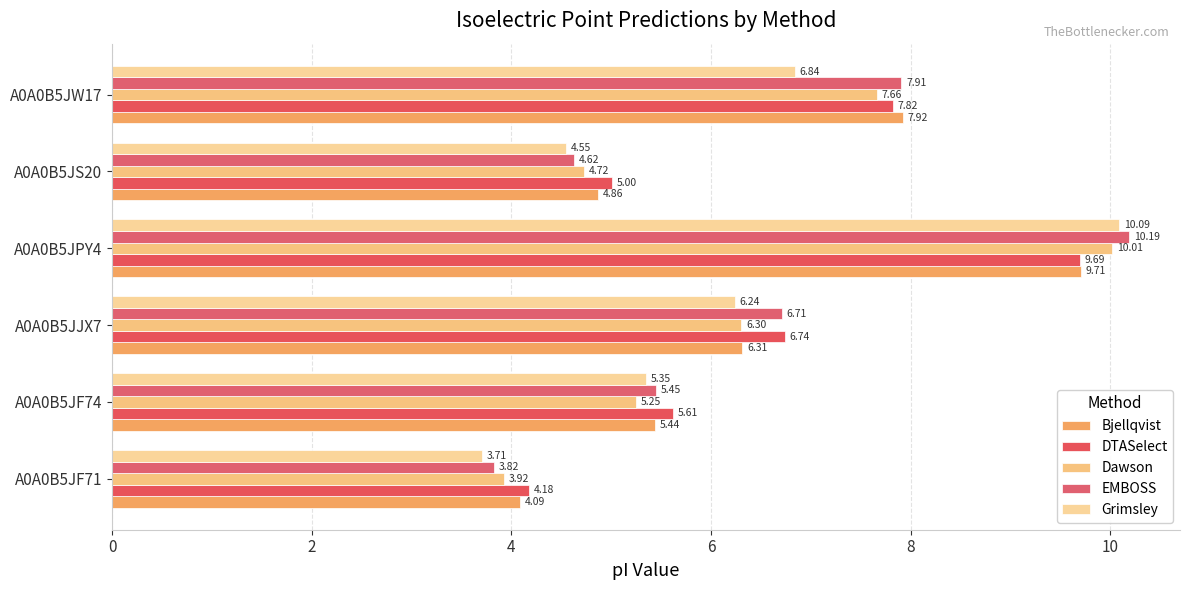

What is the average value of the DTASelect series?

6.5